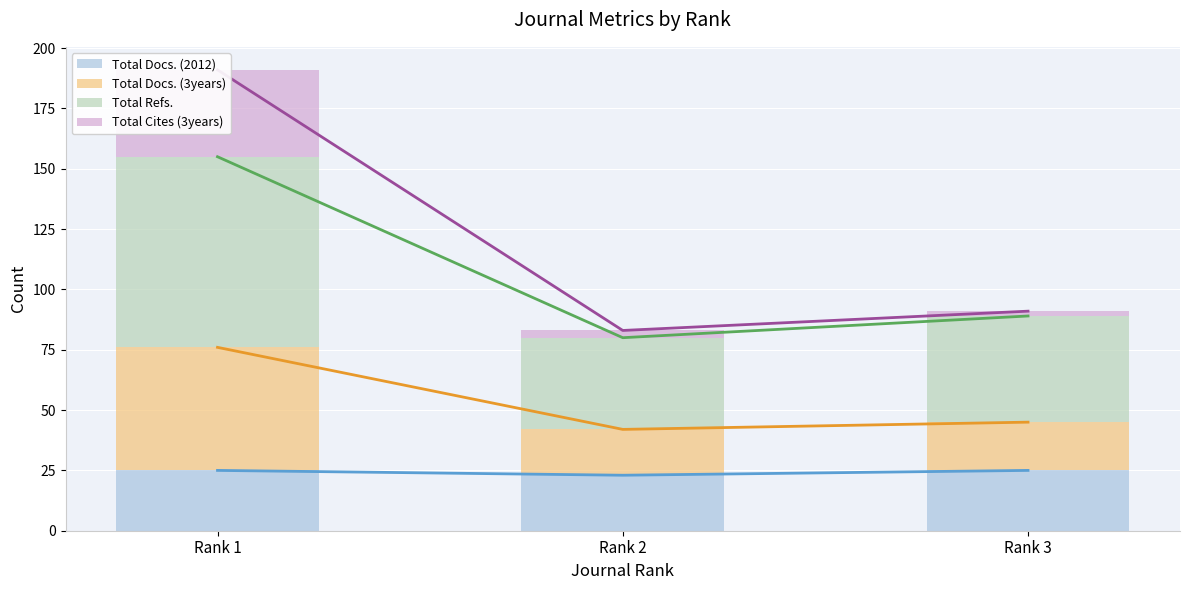

How many data points does each series have?

3